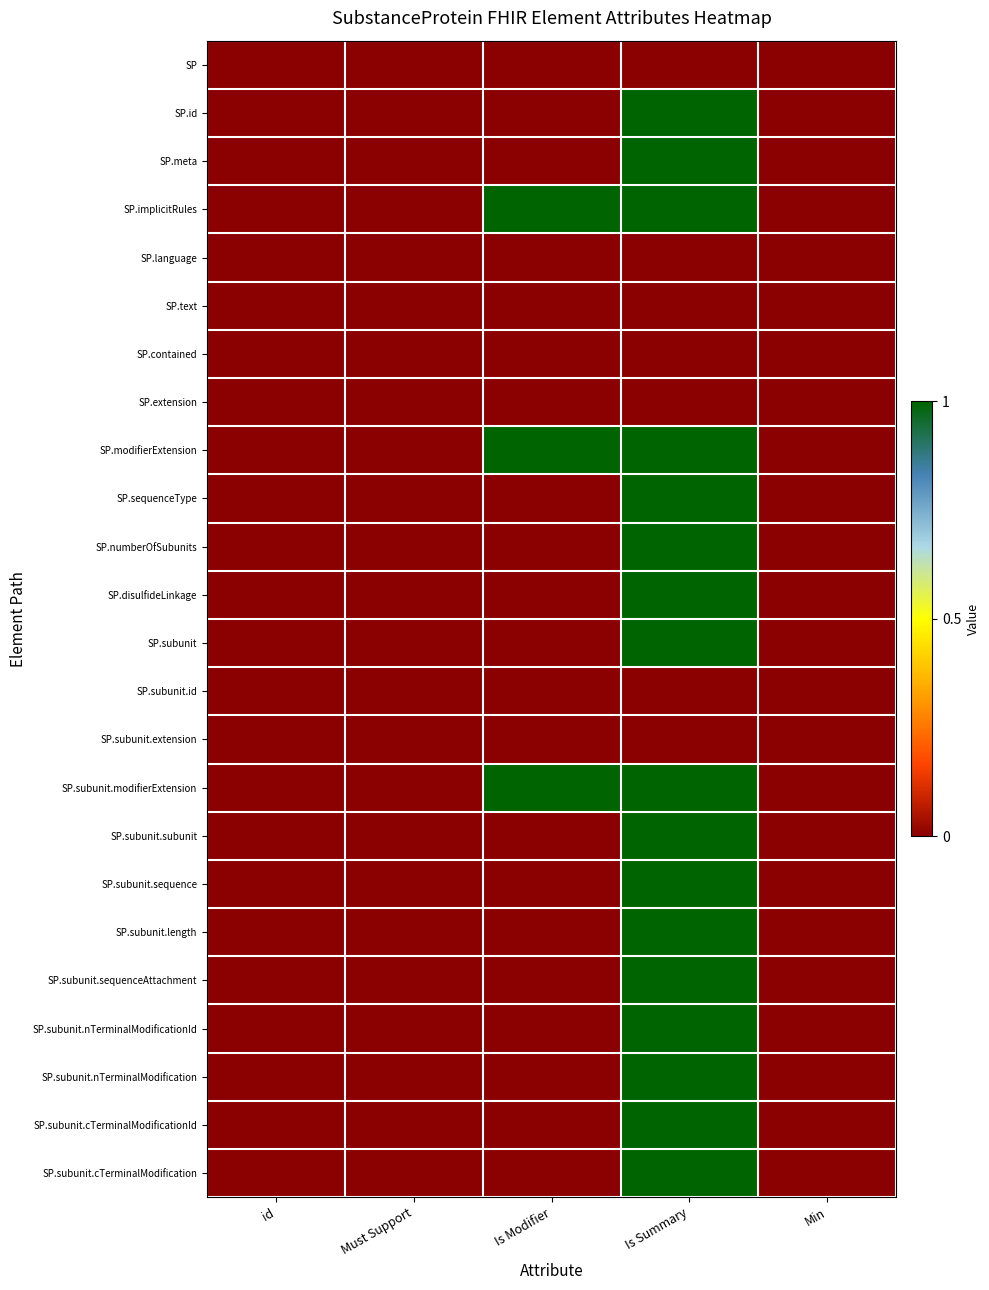

Which has a higher value, Min or Is Modifier?

Min